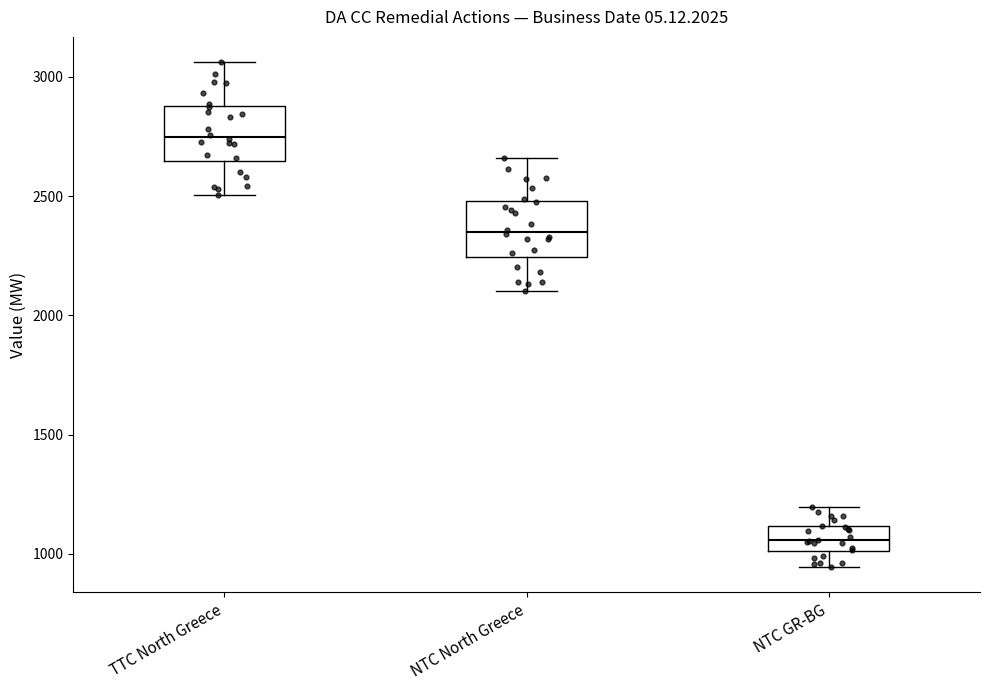

Reading left to right, read every box against the y-axis: the position of its median line, the range the box covers, and the ends of its whiskers. The values are not printed on the chart, so give them approximately, as read against the axis.

TTC North Greece: median 2750, box 2650 to 2900, whiskers 2500 to 3050
NTC North Greece: median 2350, box 2250 to 2500, whiskers 2100 to 2650
NTC GR-BG: median 1050, box 1000 to 1100, whiskers 950 to 1200